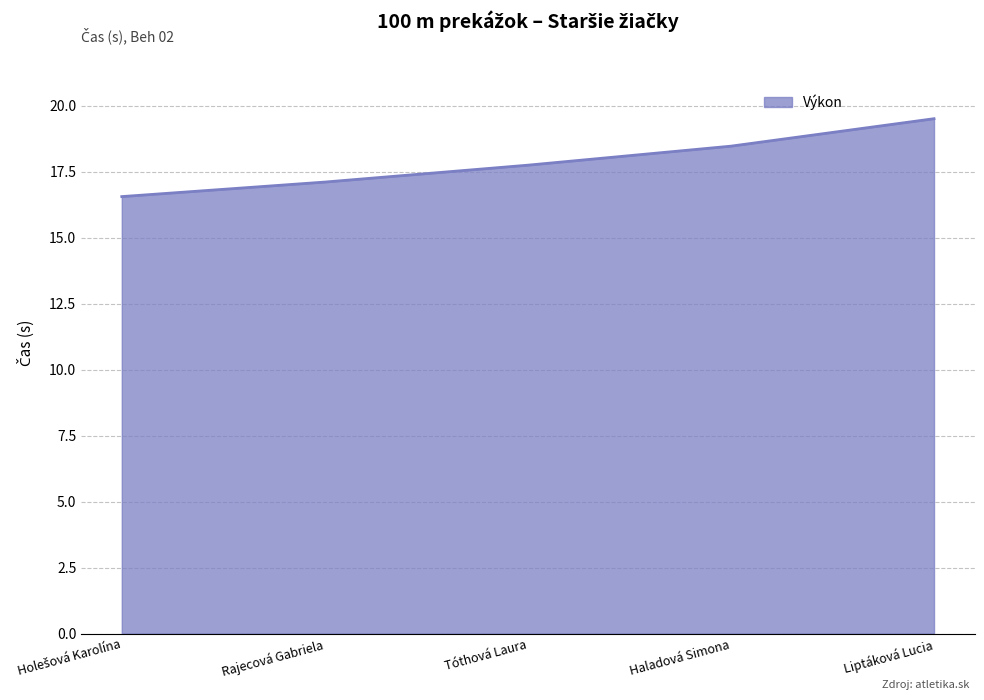

Is it true that the value at Haladová Simona is 29.2?

False